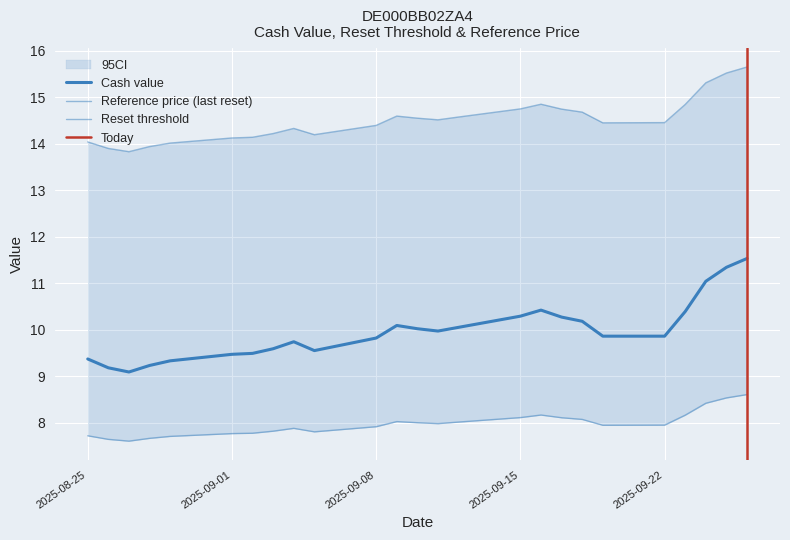

True or false: Reference price has more than 1 interior local peaks.

True